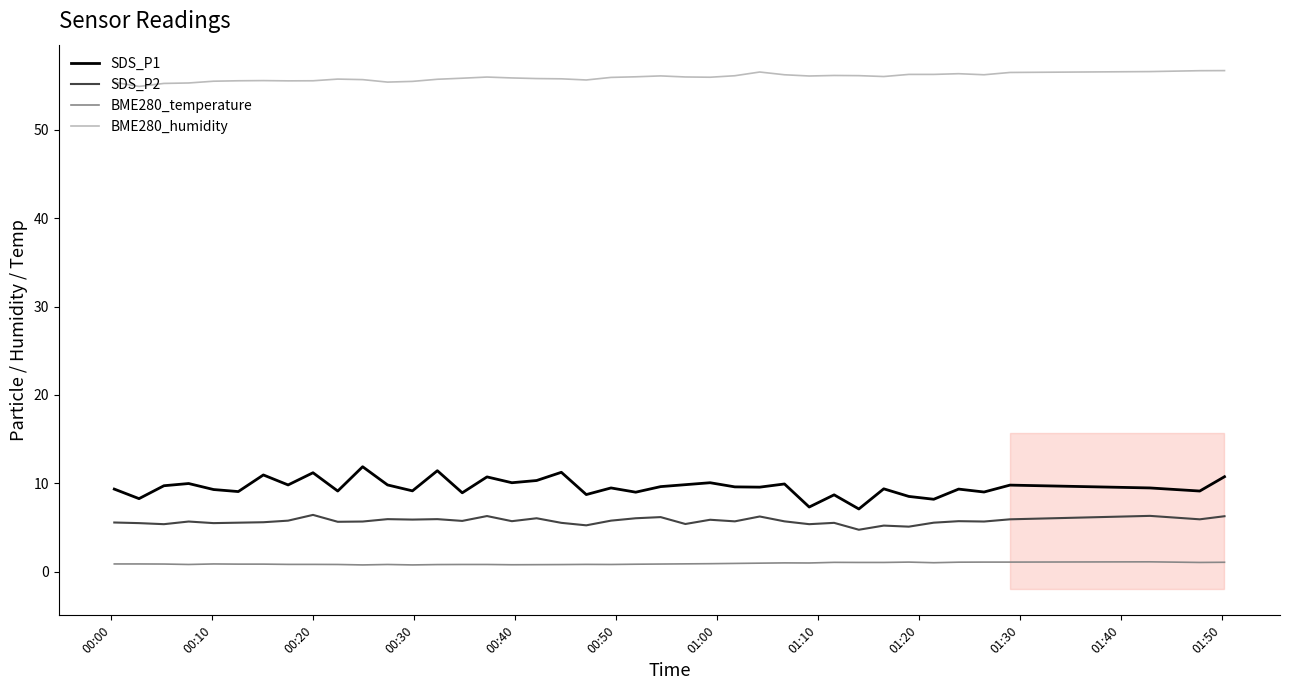

What is the minimum value for SDS_P2?

4.8